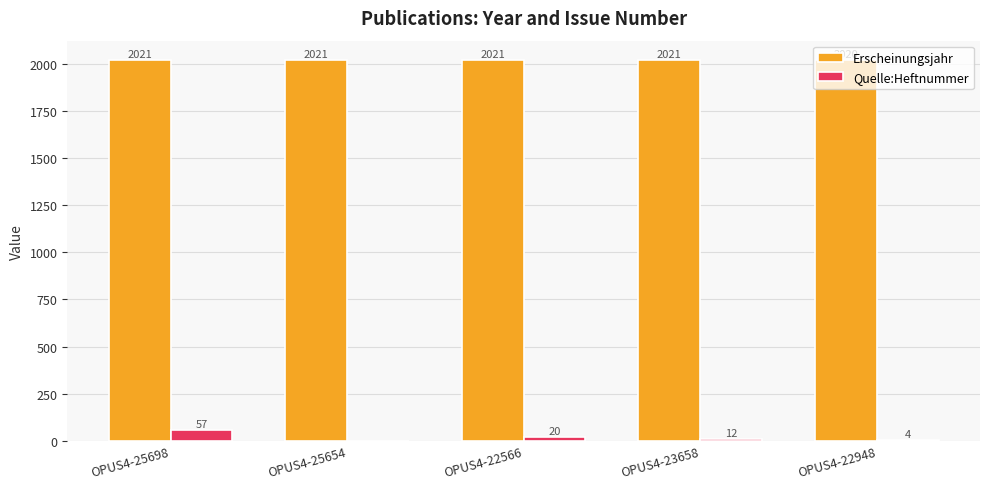

At which category is the sum across all series the highest?

OPUS4-25698